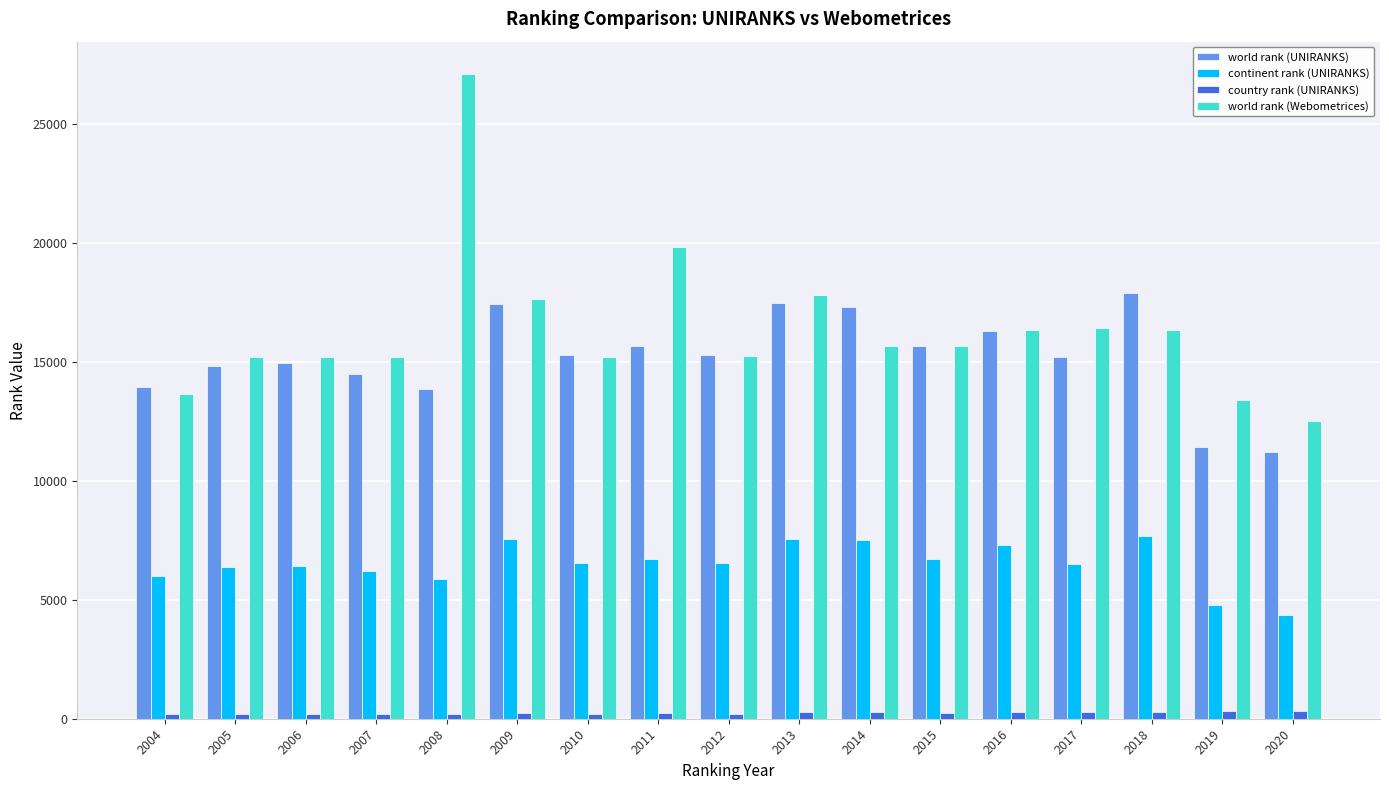

How many bars are there in each group?

4